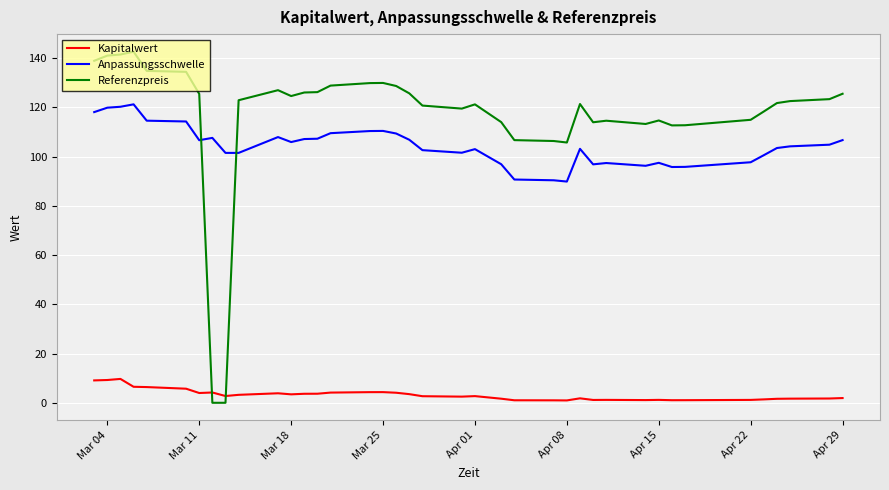

List the series in order of their peak value, highest first.

Referenzpreis, Anpassungsschwelle, Kapitalwert